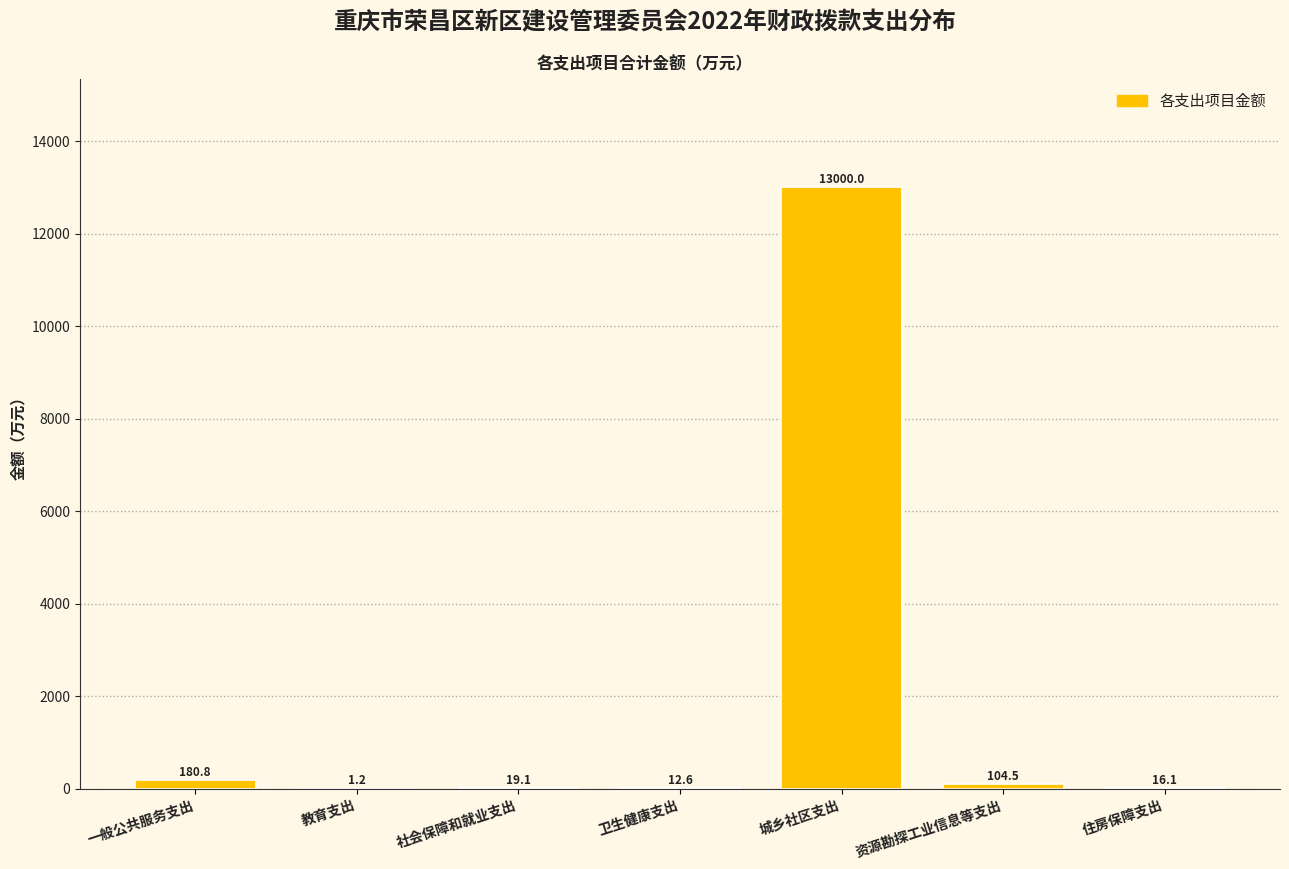

At which category does the chart reach its peak across all series?

城乡社区支出